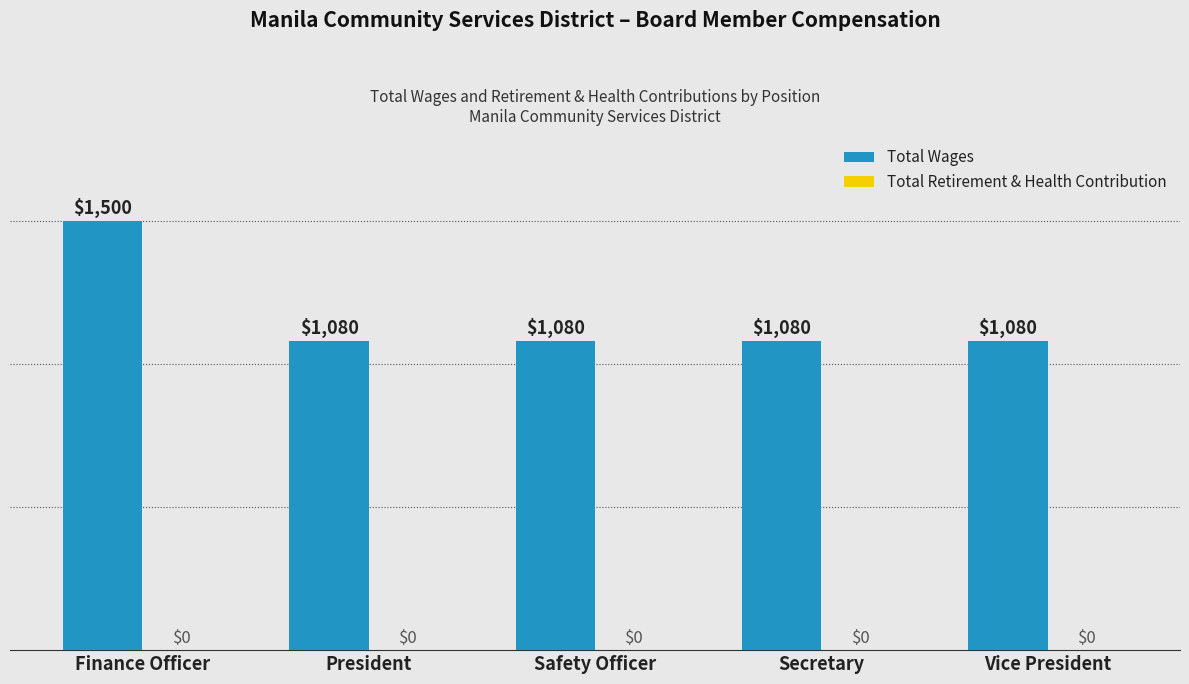

The chart shows a value of 1500 at Finance Officer. True or false?

True